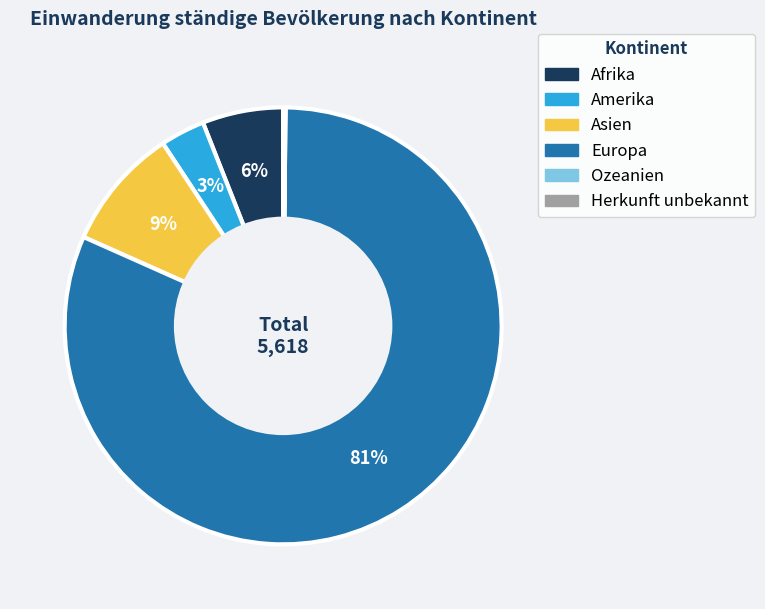

To the nearest percent, what is the average slice percentage?

17%